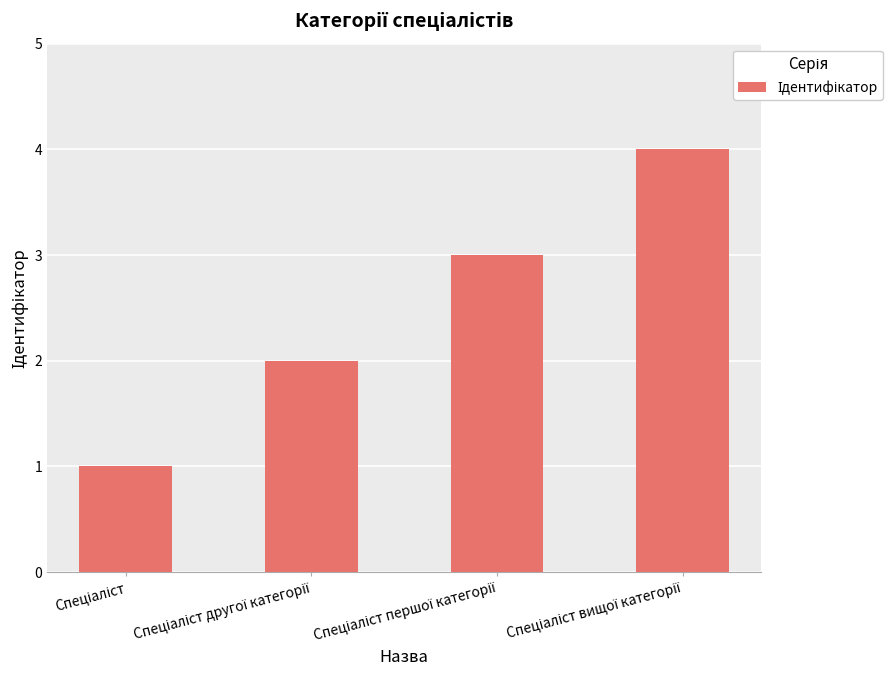

What is the maximum value shown in the chart?

4